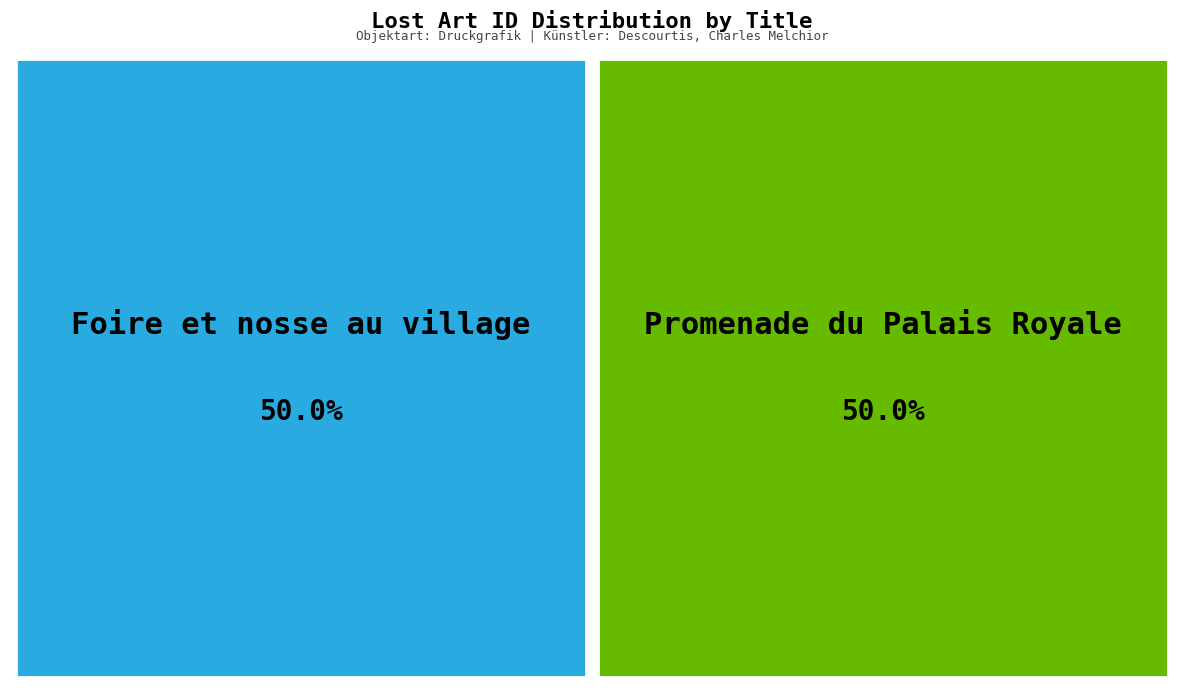

What percentage is NOT represented by Foire et nosse au village?

50.0%